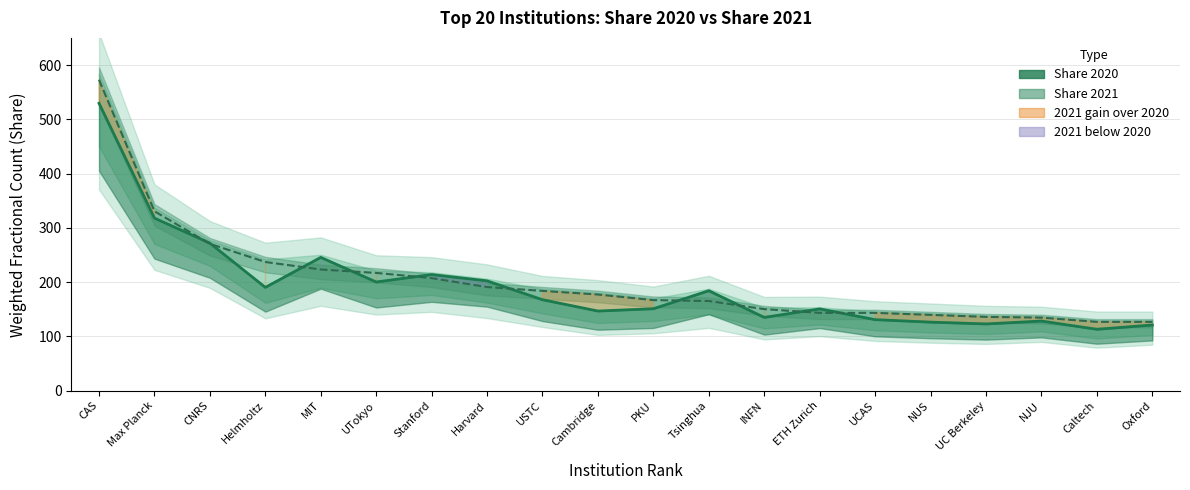

Count the number of categories in the chart.

20